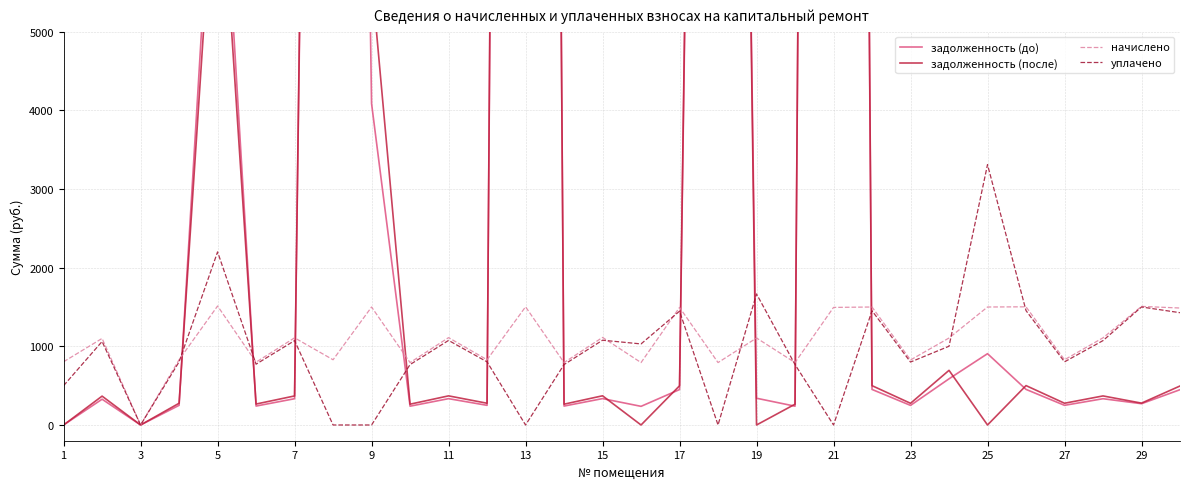

Which series has the widest spread of values?

задолженность (после)